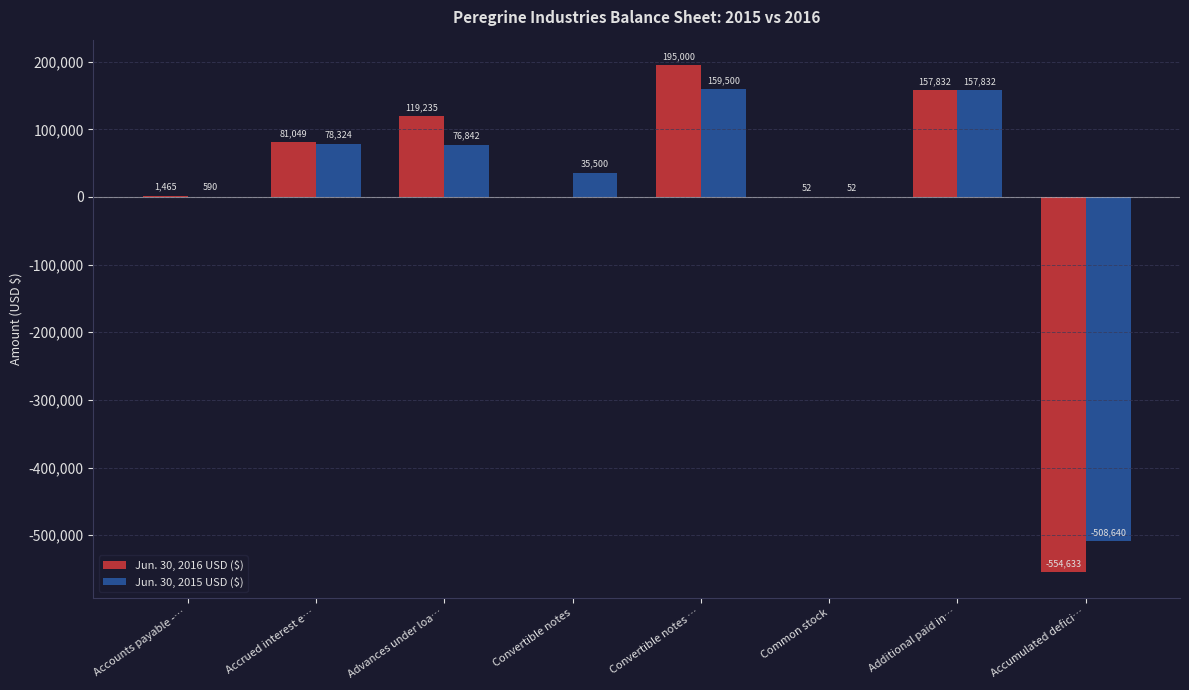

Reading right to left, transcribe all the data shown in this chart.

Jun. 30, 2016 USD ($): Accumulated defici…=-554633	Additional paid in…=157832	Common stock=52	Convertible notes …=195000	Convertible notes=0	Advances under loa…=119235	Accrued interest e…=81049	Accounts payable -…=1465
Jun. 30, 2015 USD ($): Accumulated defici…=-508640	Additional paid in…=157832	Common stock=52	Convertible notes …=159500	Convertible notes=35500	Advances under loa…=76842	Accrued interest e…=78324	Accounts payable -…=590